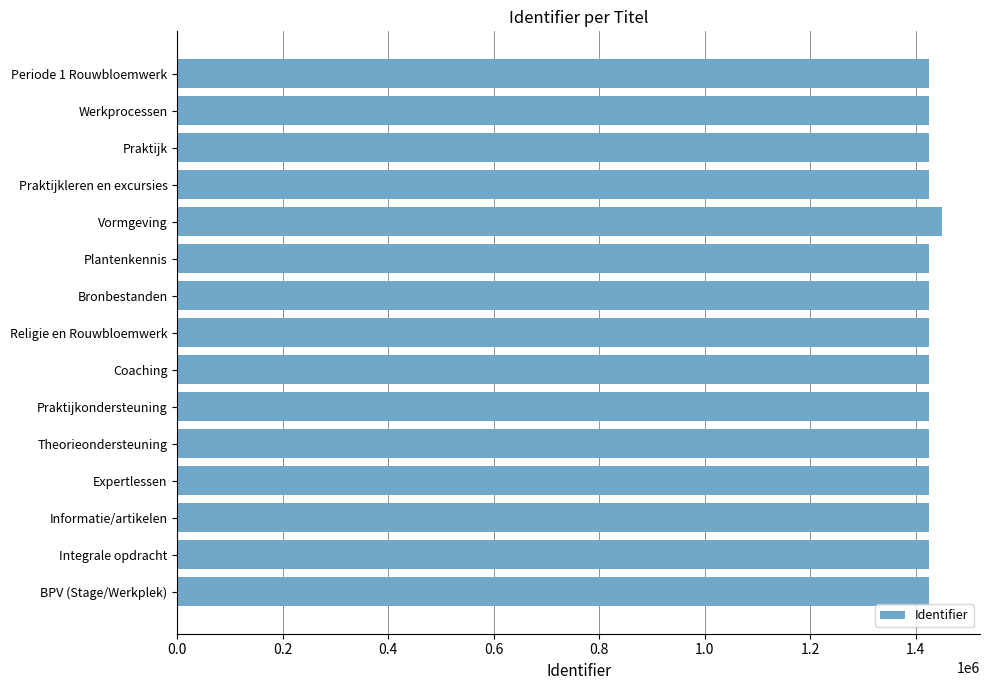

The chart shows a value of 1425299 at Theorieondersteuning. True or false?

True